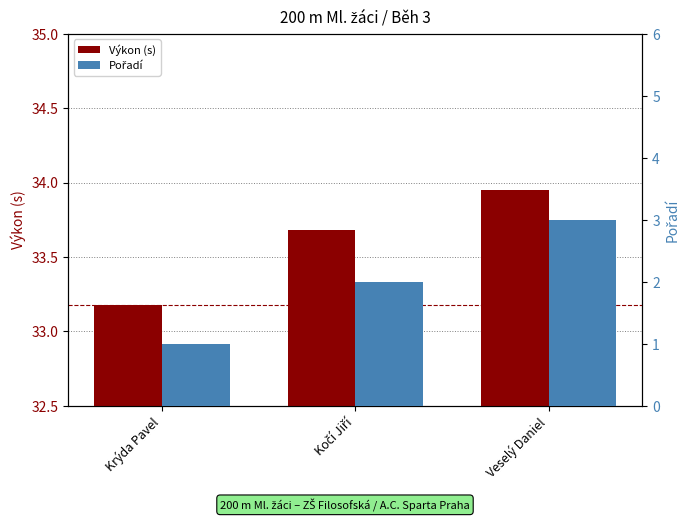

What is the approximate value of Pořadí at Kočí Jiří?

2.0